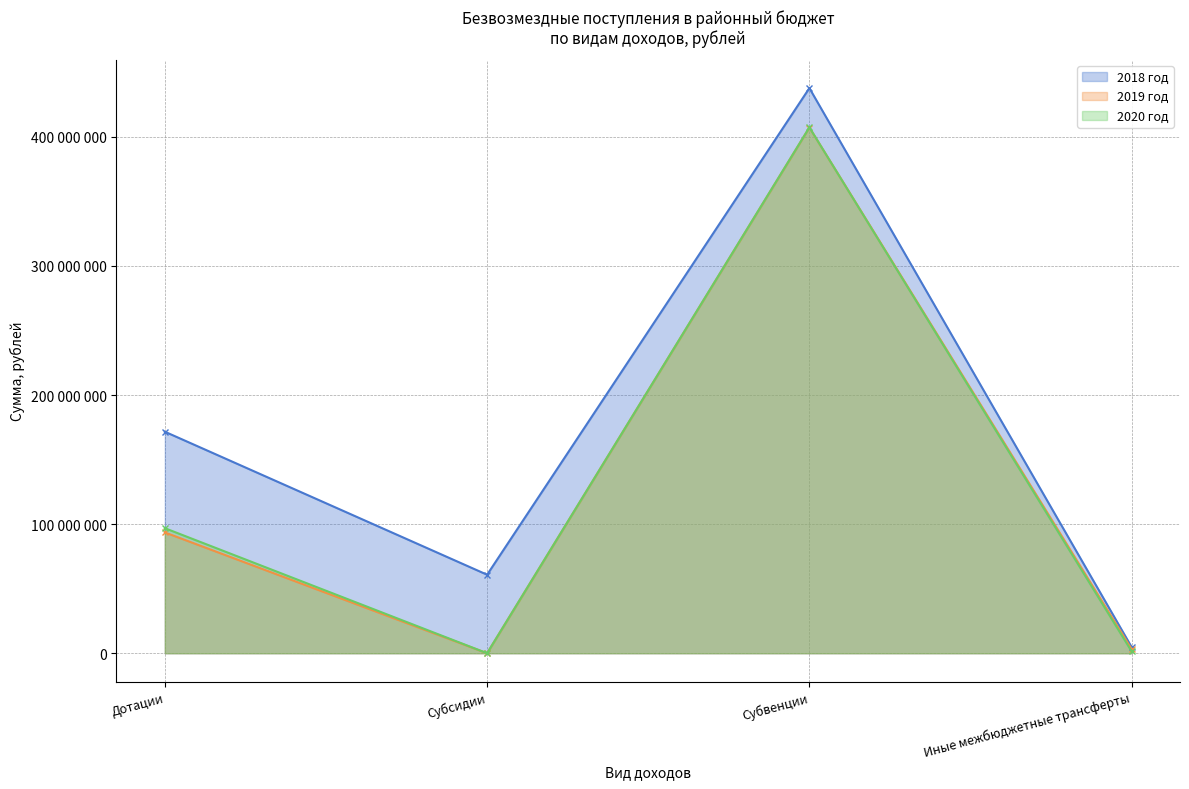

Does the chart have visible grid lines?

Yes